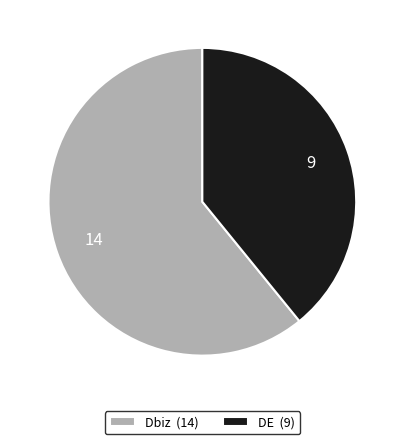

How many slices are in this pie chart?

2